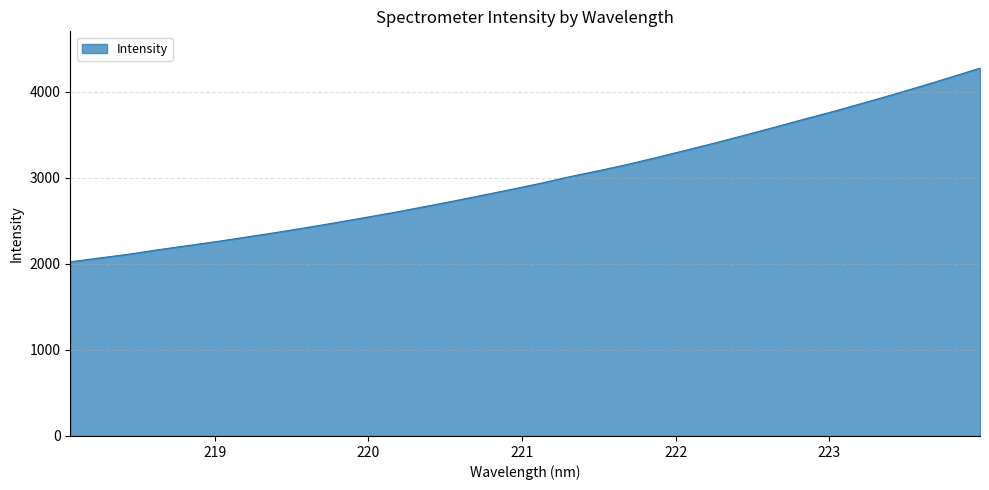

How many lines are shown in the chart?

1